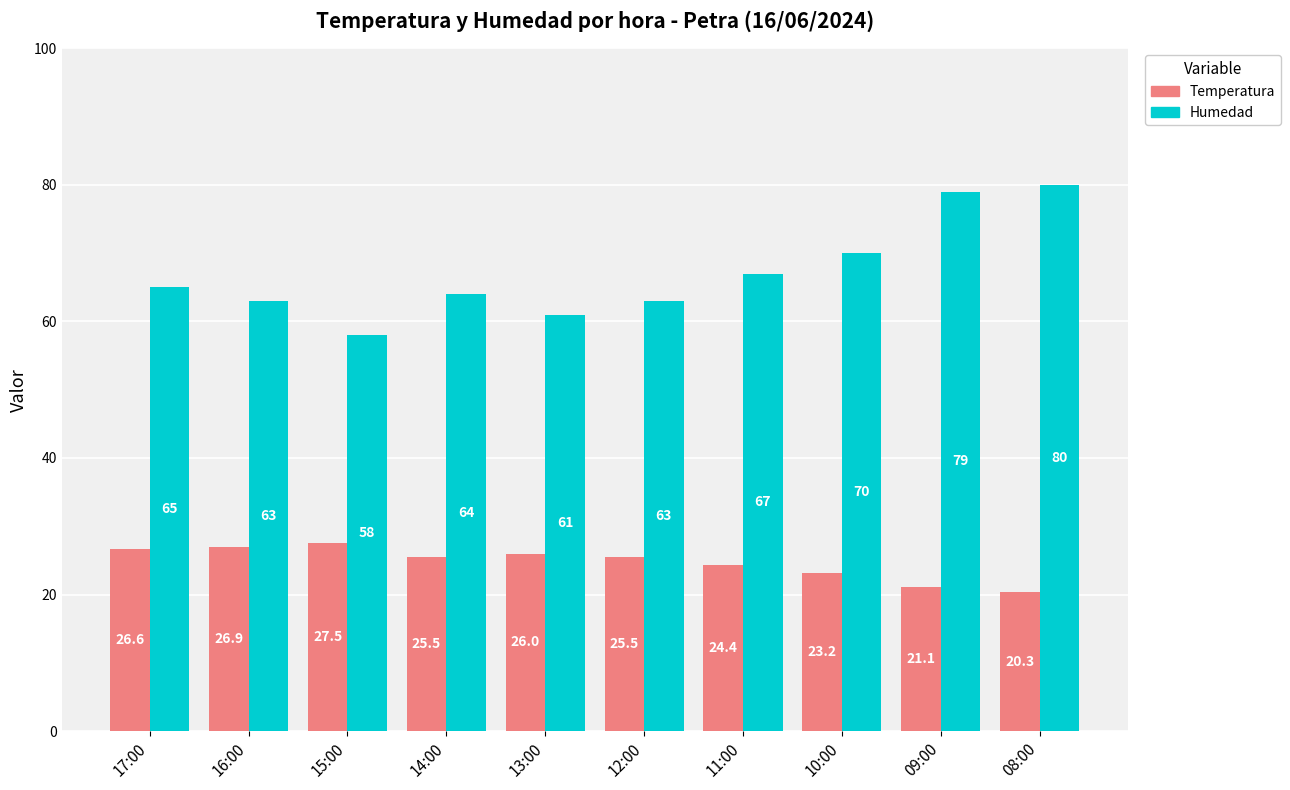

At which label does Temperatura first exceed 25?

17:00